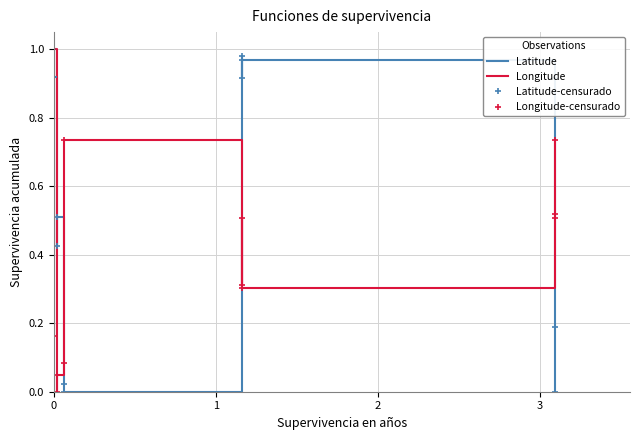

Where is the first local minimum for Longitude-censurado?

1